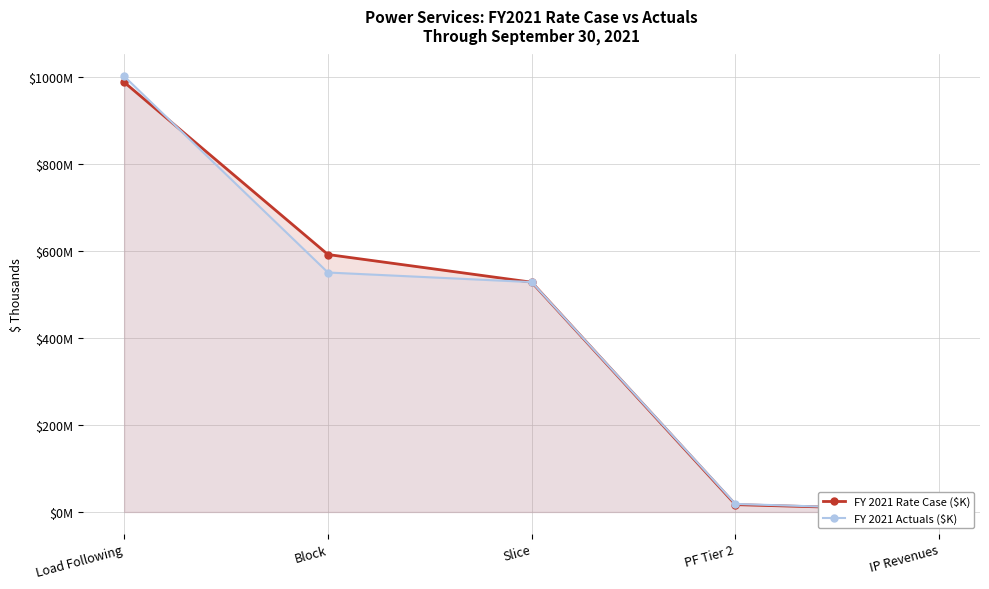

How many lines are shown in the chart?

2